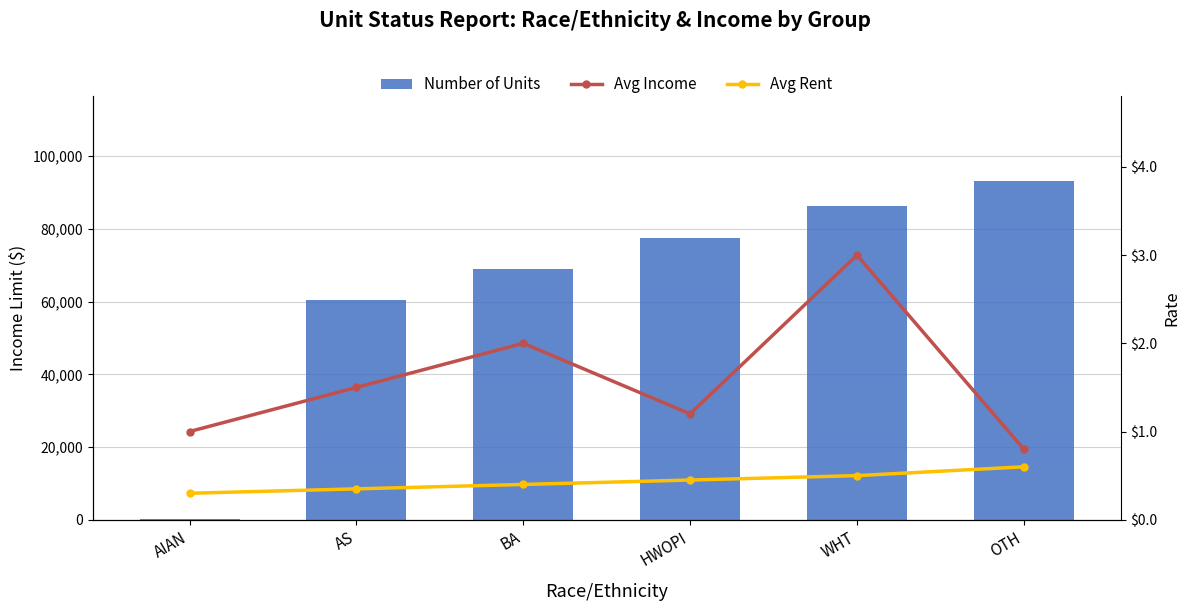

What are all the series names shown in the legend?

Number of Units, Avg Income, Avg Rent